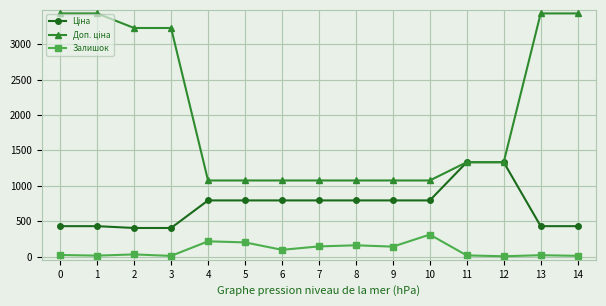

What is the value of the Залишок point at the 10th from the left?

140.0